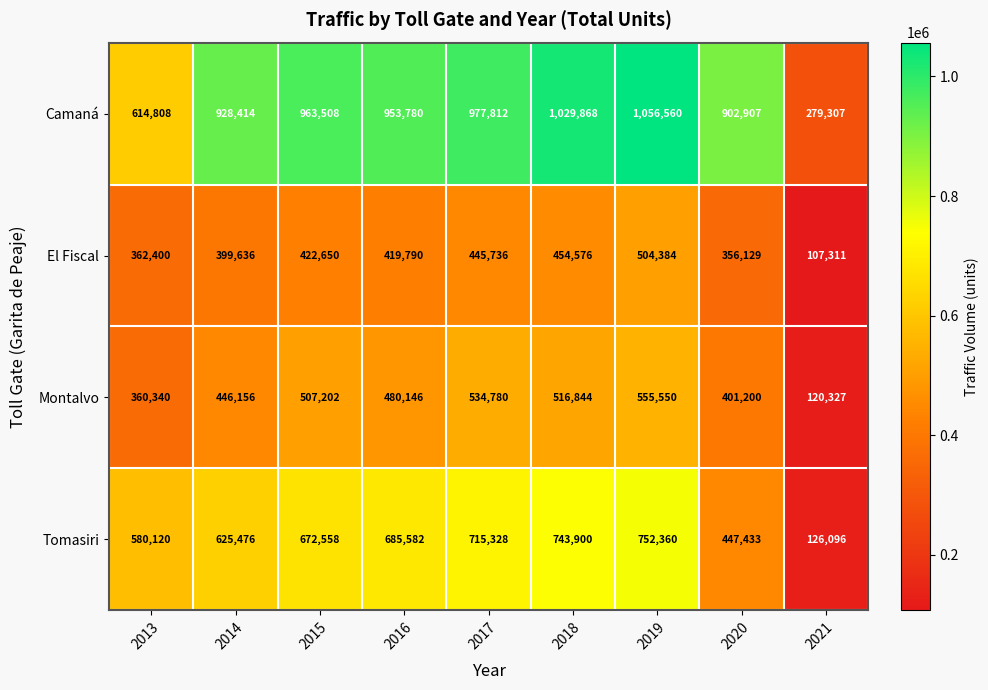

Count the number of categories in the chart.

9